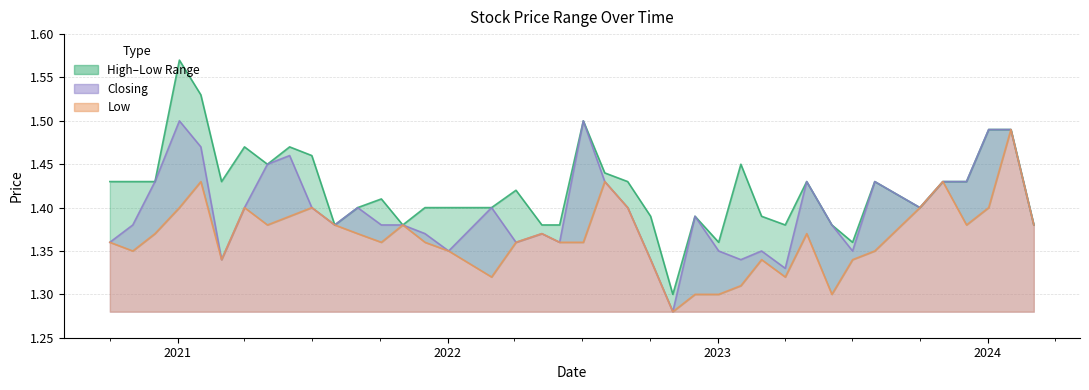

How many interior local peaks does the Closing series have?

10